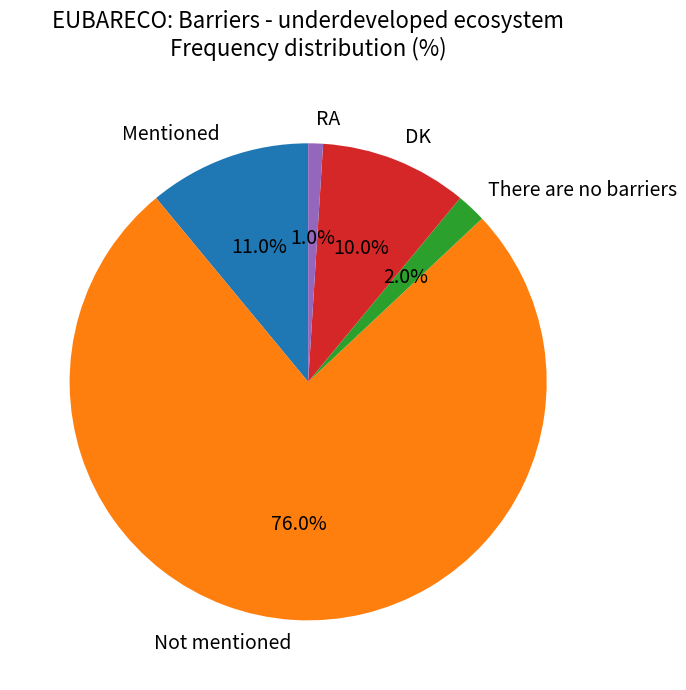

How much of the chart is everything except There are no barriers?

98.0%